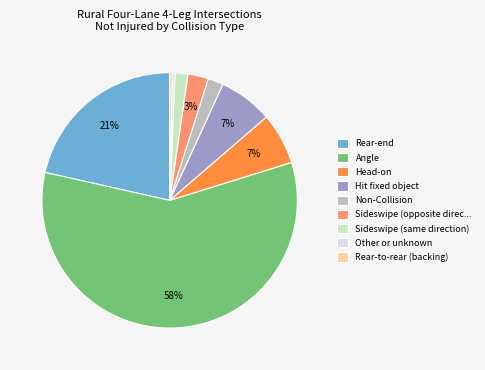

How many segments does this pie chart have?

9